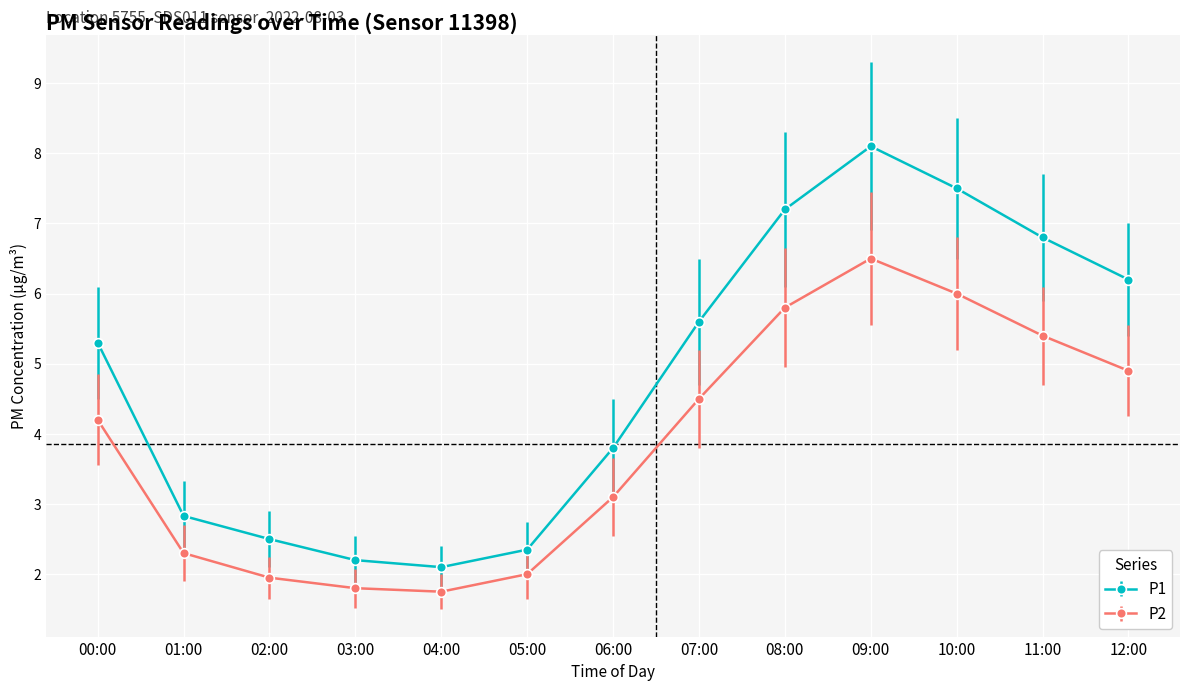

Does the chart have visible grid lines?

Yes